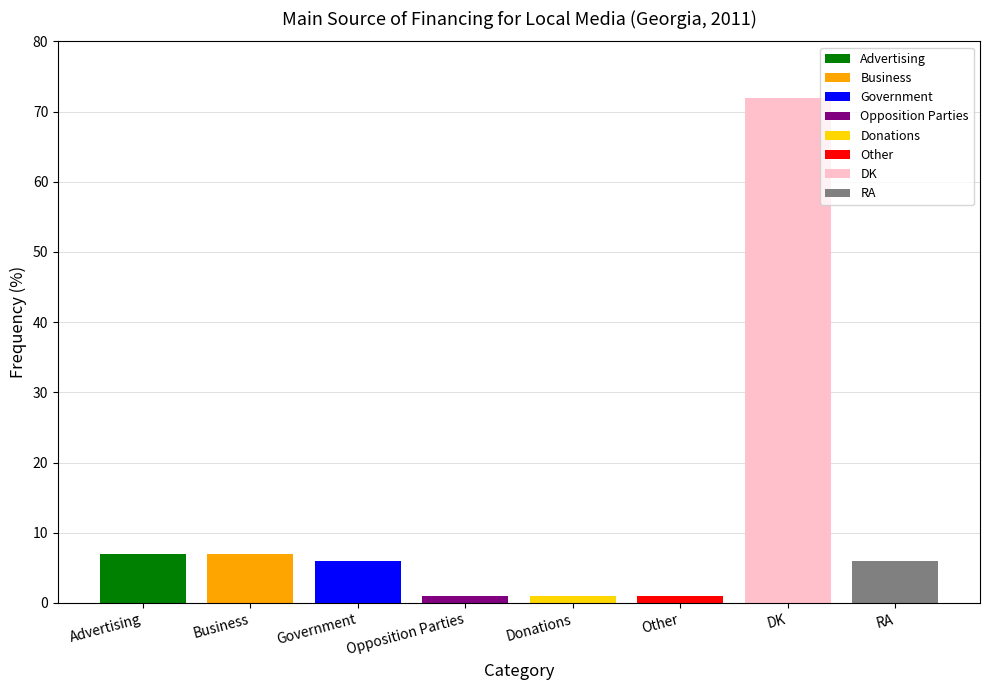

What is the ratio of the value at Advertising to the value at Government?

1.2